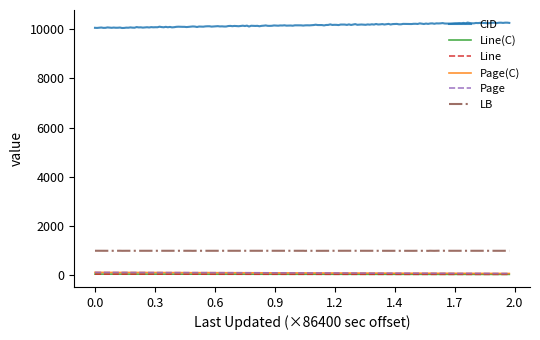

Count the number of categories in the chart.

200